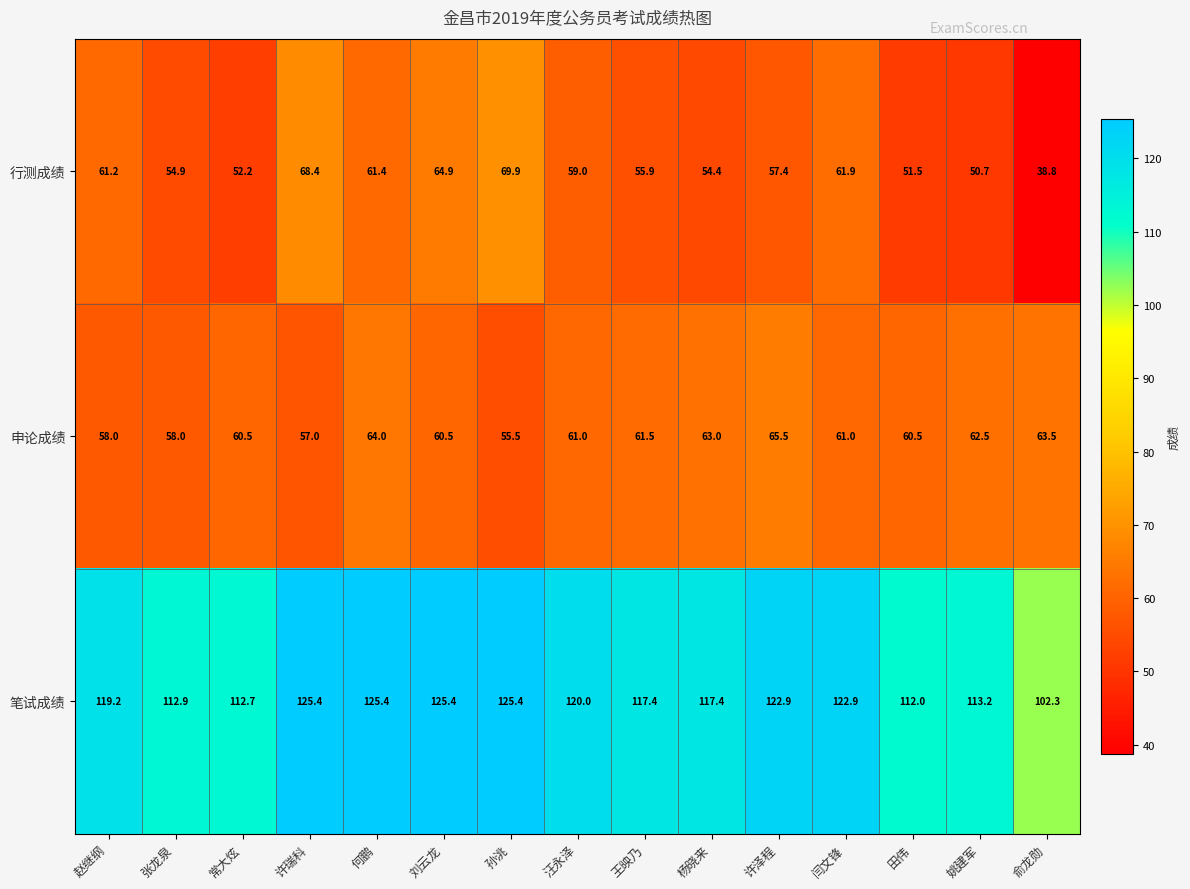

What is the total value across all series at 闫文锋?

245.8